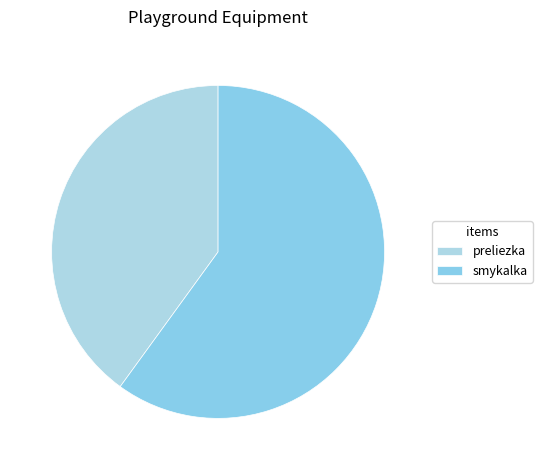

How many segments does this pie chart have?

2